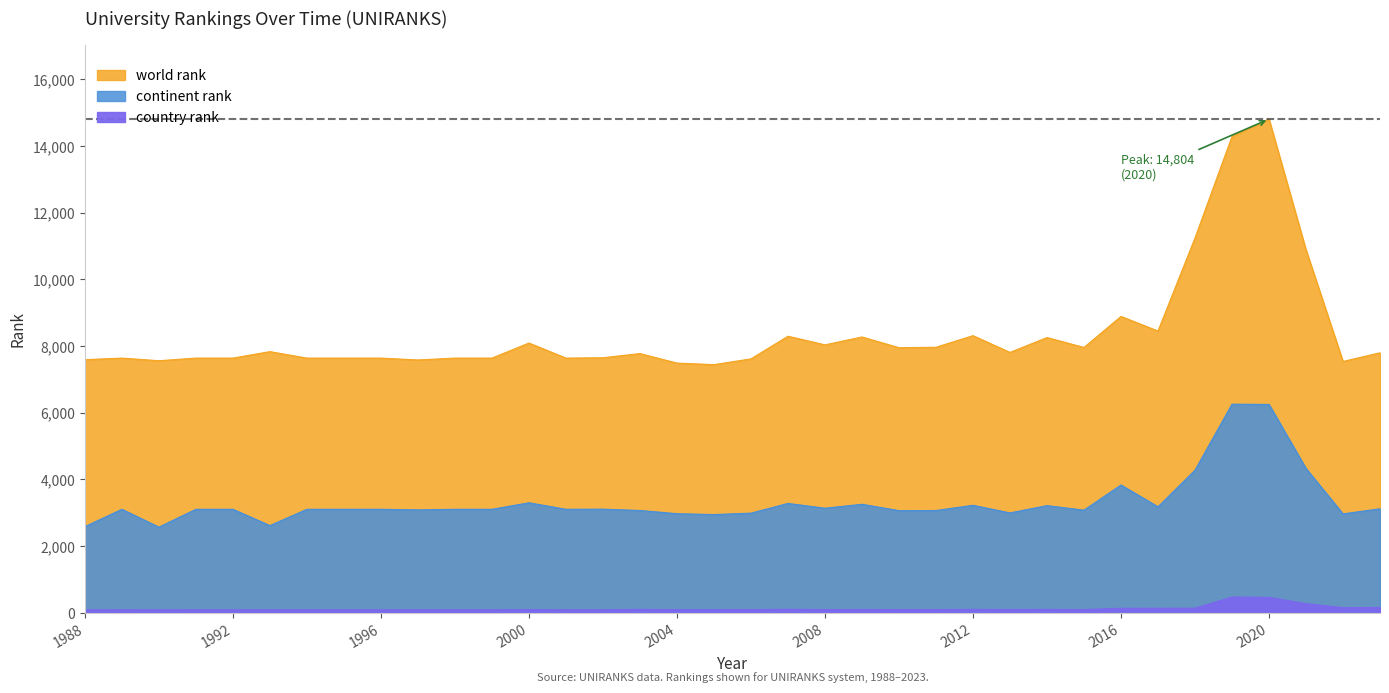

Between 1994 and 2005, which series saw the biggest shift?

world rank